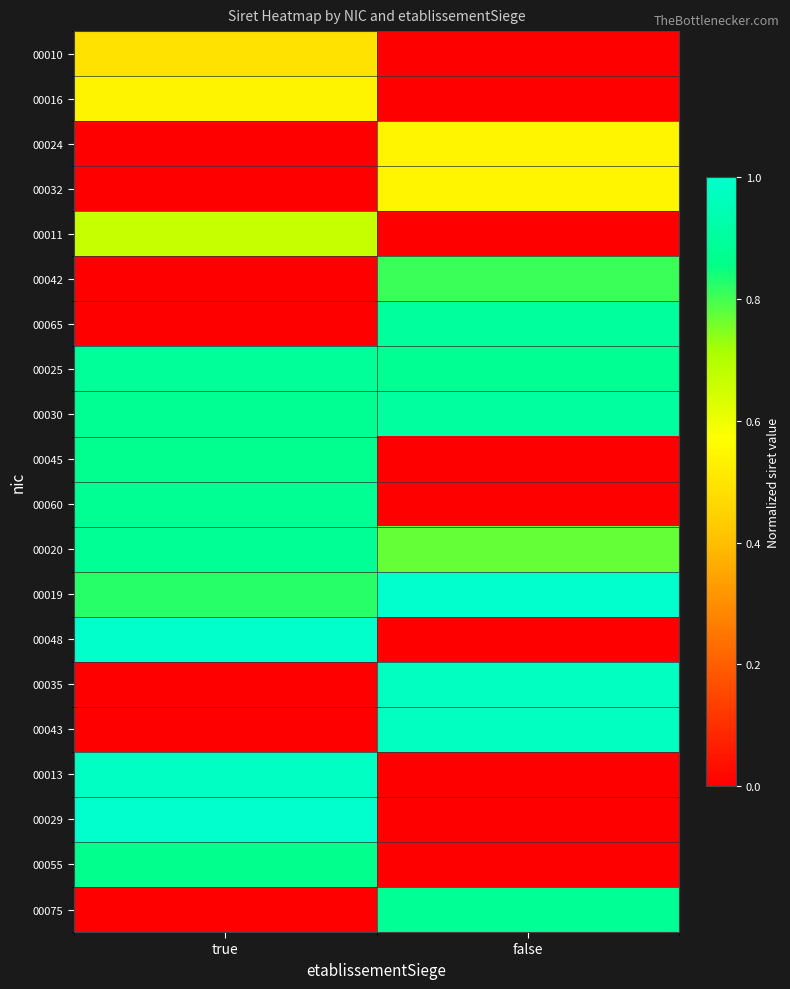

Rank the series at false from lowest to highest value.

00010, 00016, 00011, 00045, 00060, 00048, 00013, 00029, 00055, 00024, 00032, 00020, 00042, 00025, 00075, 00065, 00030, 00035, 00043, 00019